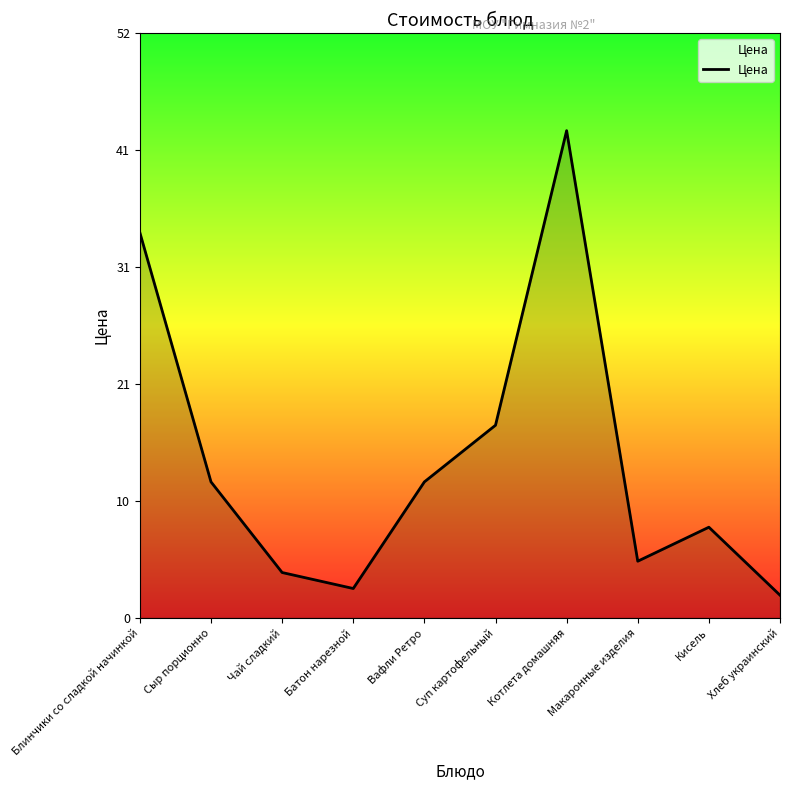

What is the change in value from Сыр порционно to Макаронные изделия?

-7.0